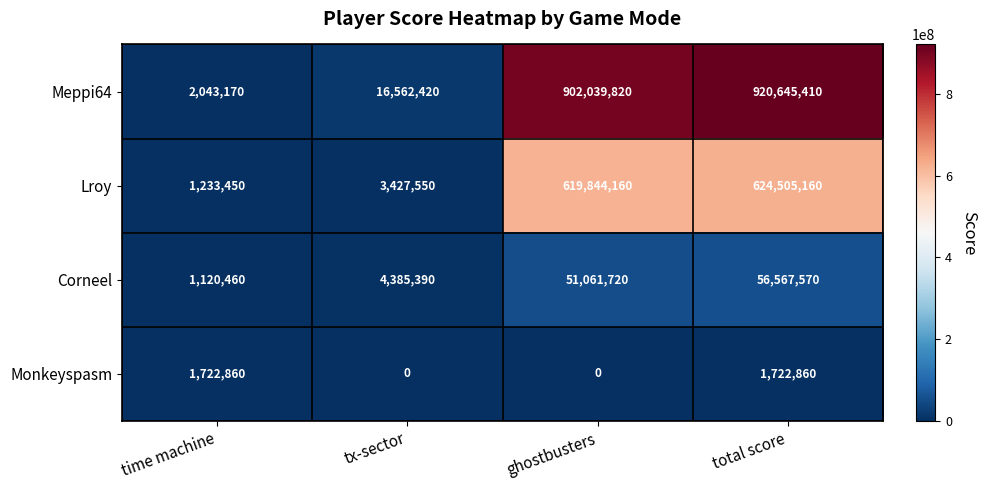

What is the approximate value of Meppi64 at time machine, to the nearest 50?

2043150